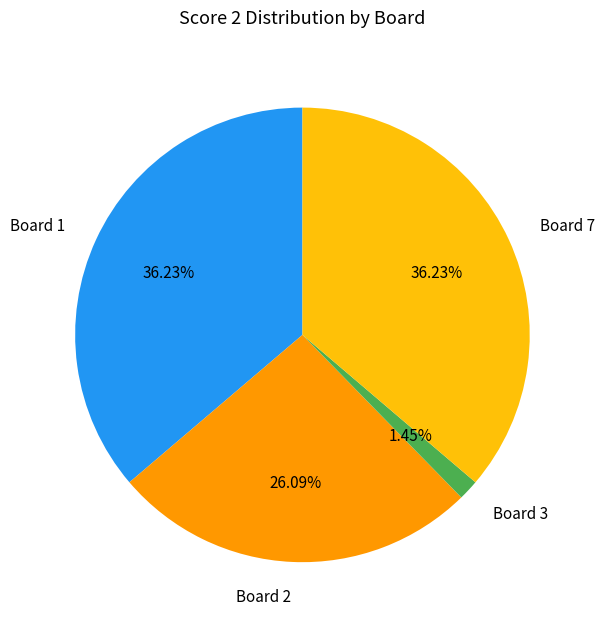

How many segments does this pie chart have?

4